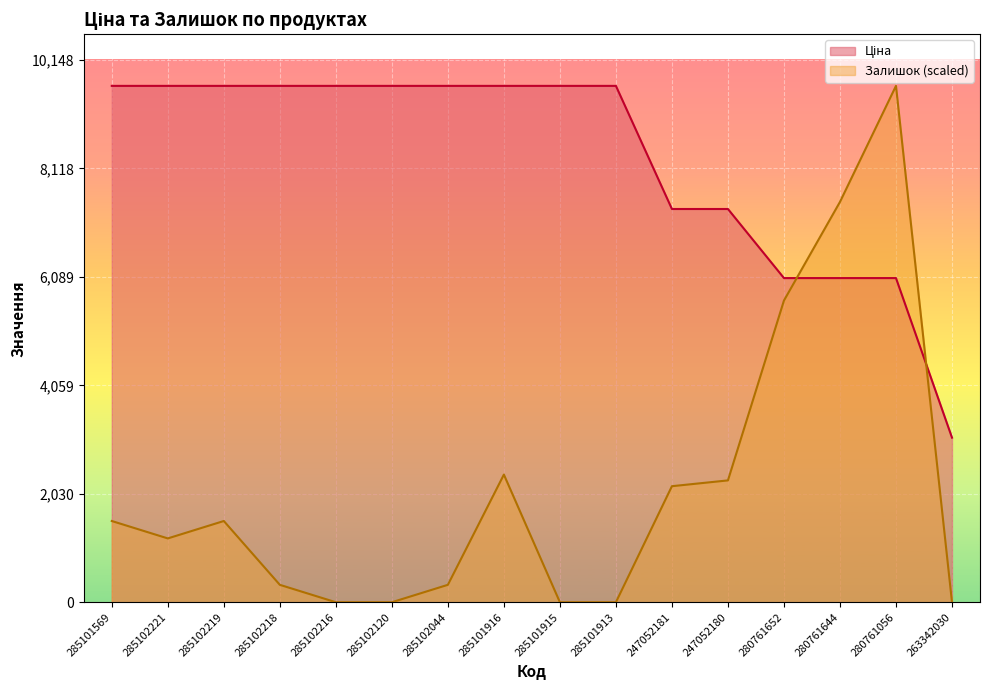

At how many categories does at least one series exceed 1237?

16